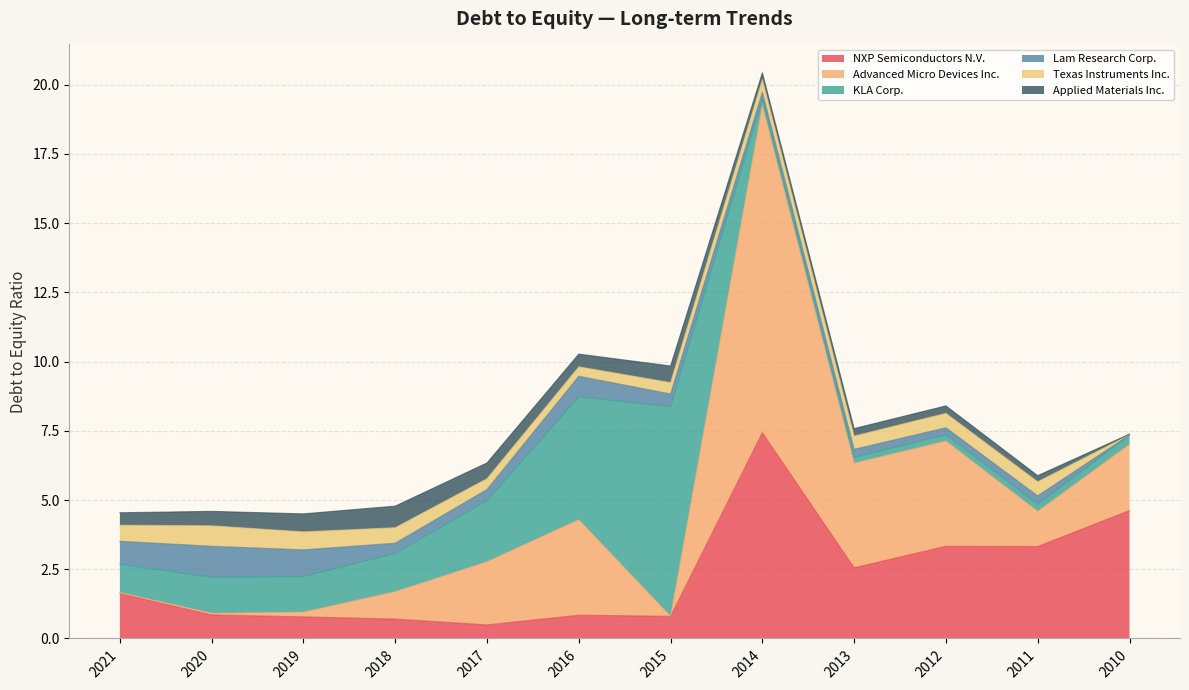

What is the approximate value of NXP Semiconductors N.V. at 2021?

1.6